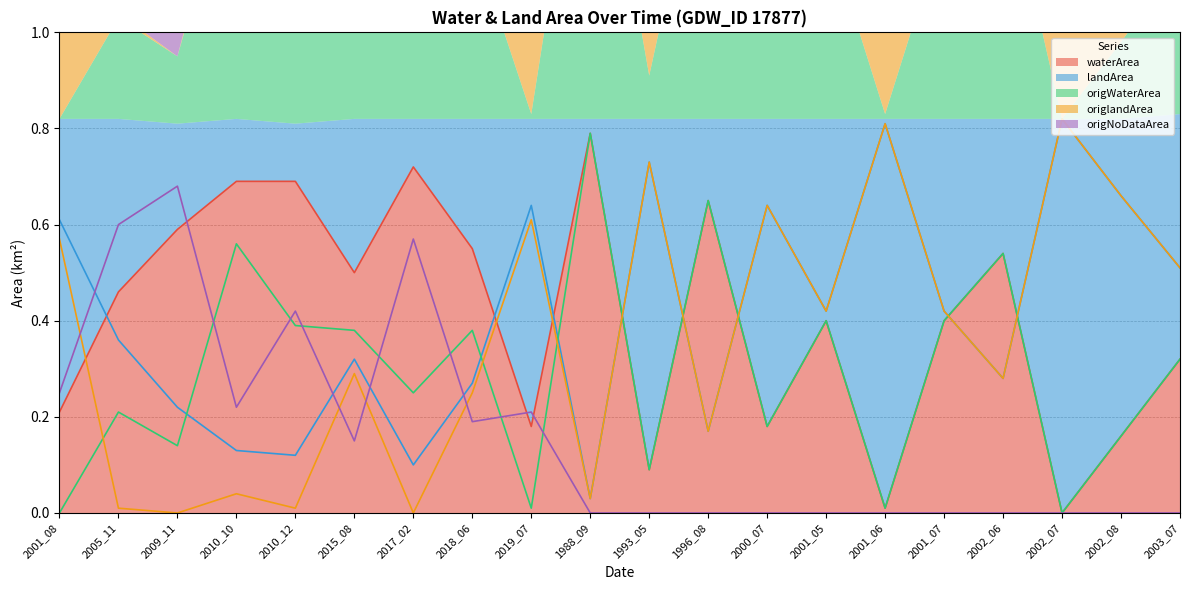

Does the chart display data point markers on the line(s)?

No